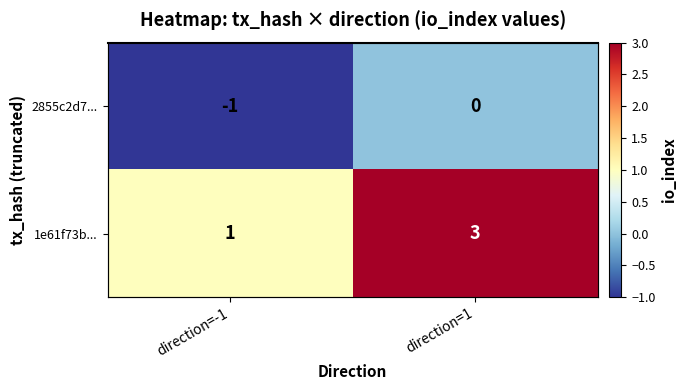

Which series has the largest total across all categories?

1e61f73b...